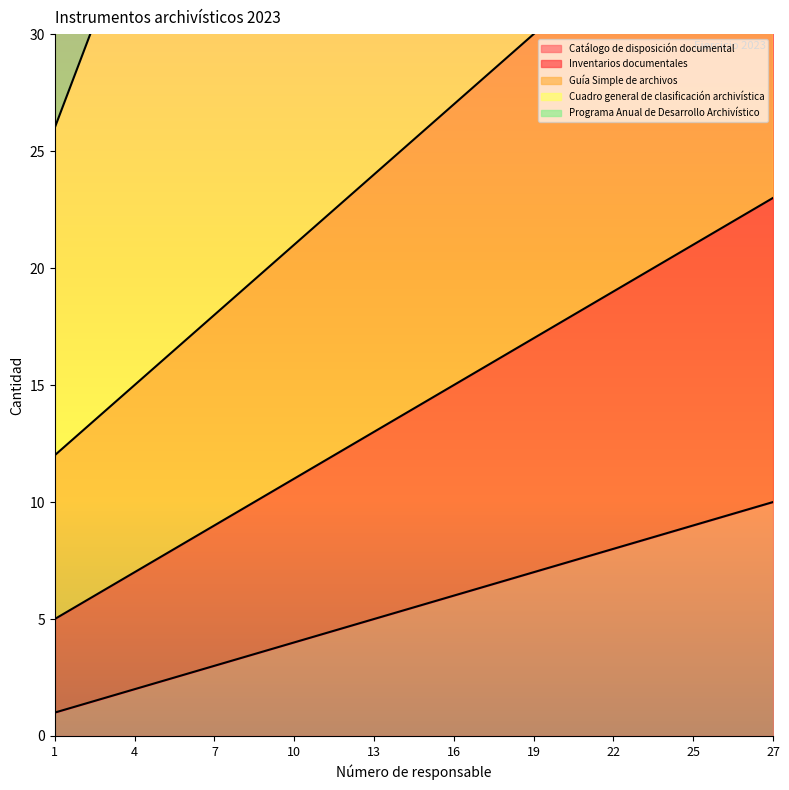

What is the maximum value for Catálogo de disposición documental?

10